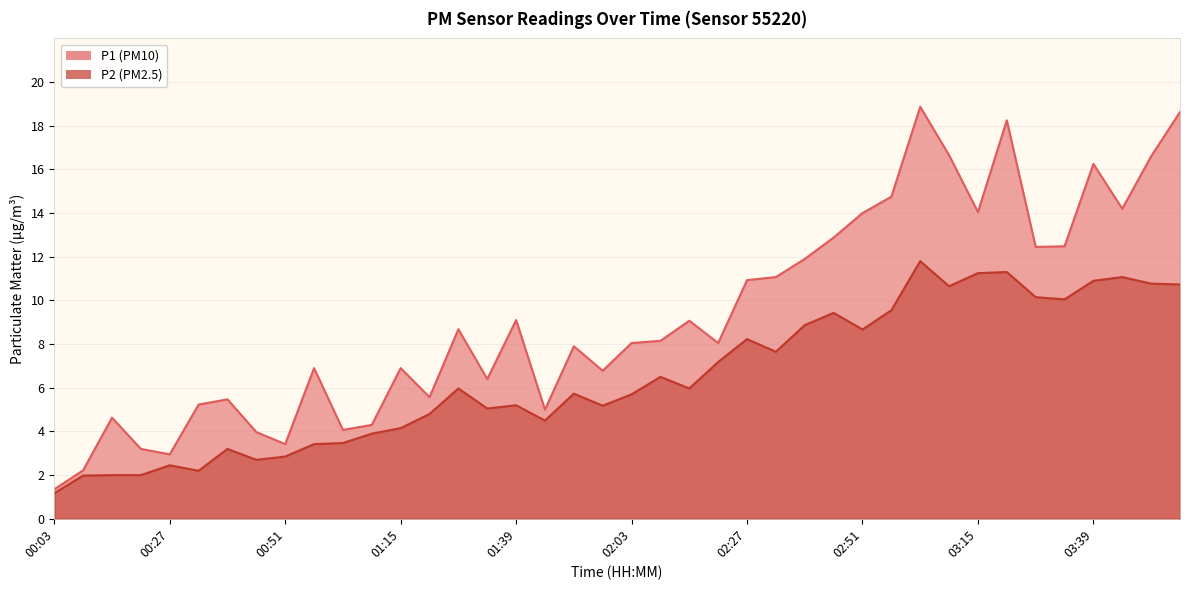

What is the label of the 40th point from the right?

00:03